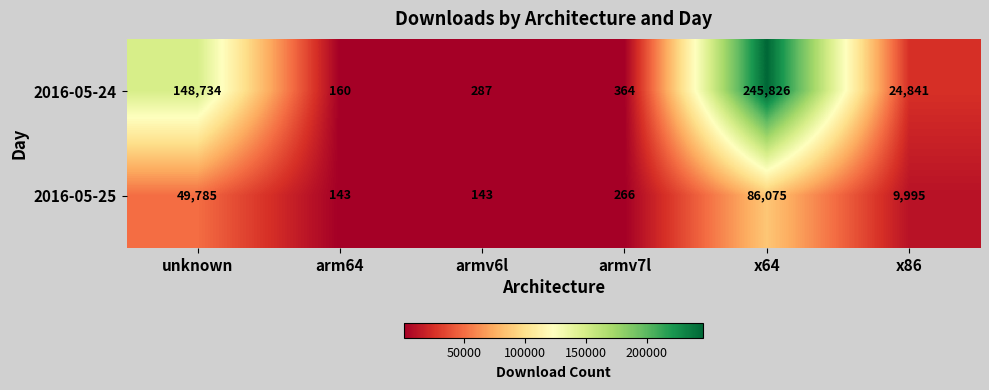

What is the maximum value shown in the chart?

245826